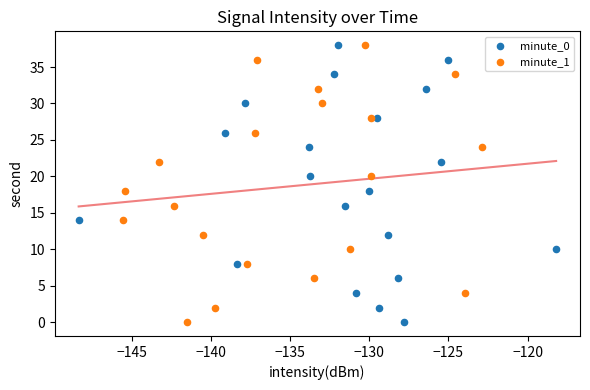

What are all the series names shown in the legend?

minute_0, minute_1